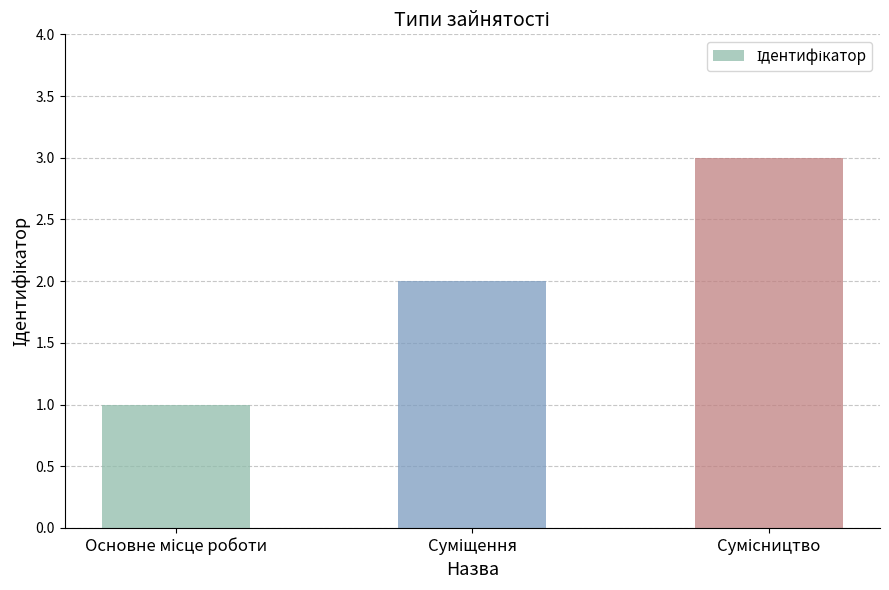

What is the sum of all values?

6